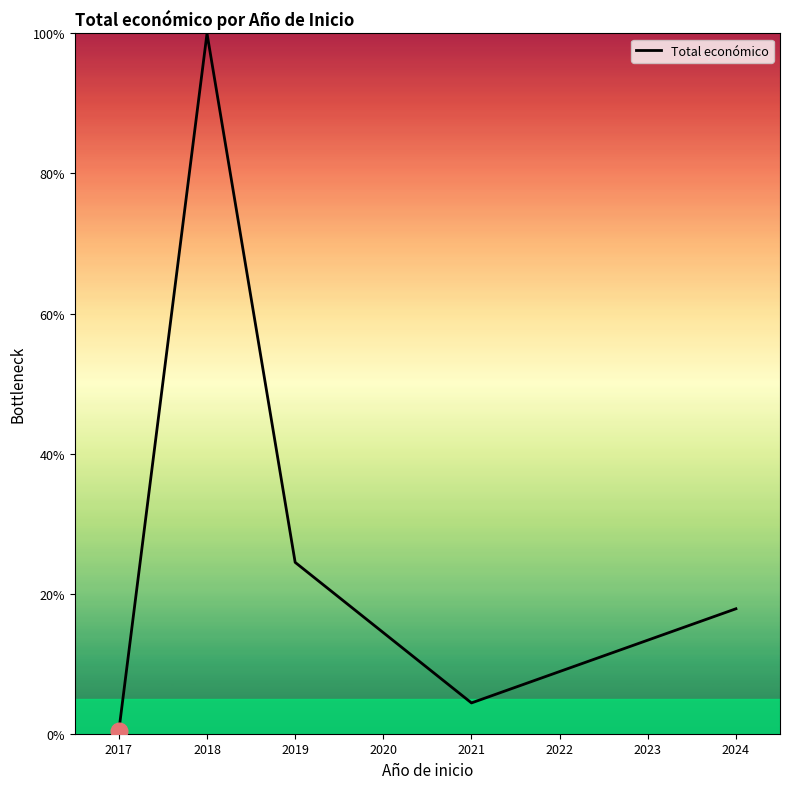

What is the difference between the values at 2019 and 2018?

75.5